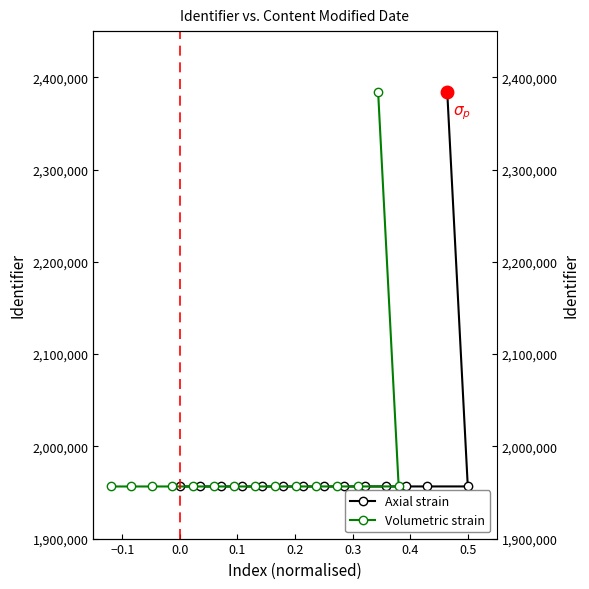

Is this an area chart (filled region under the line)?

No